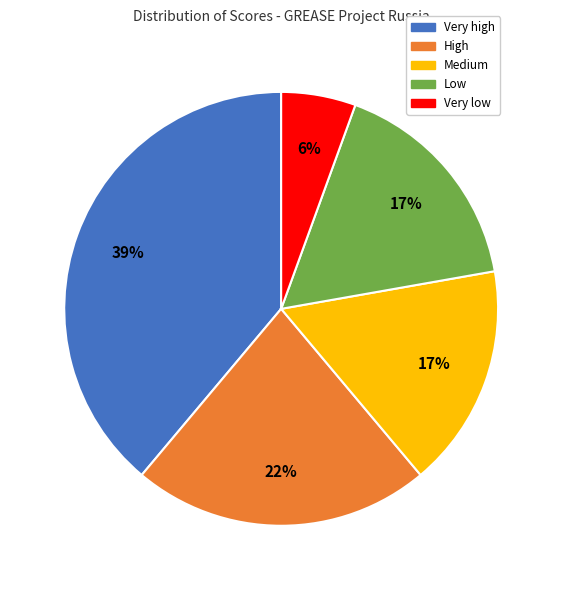

To the nearest percent, what is the difference between the Very low and Low slice percentages?

11%